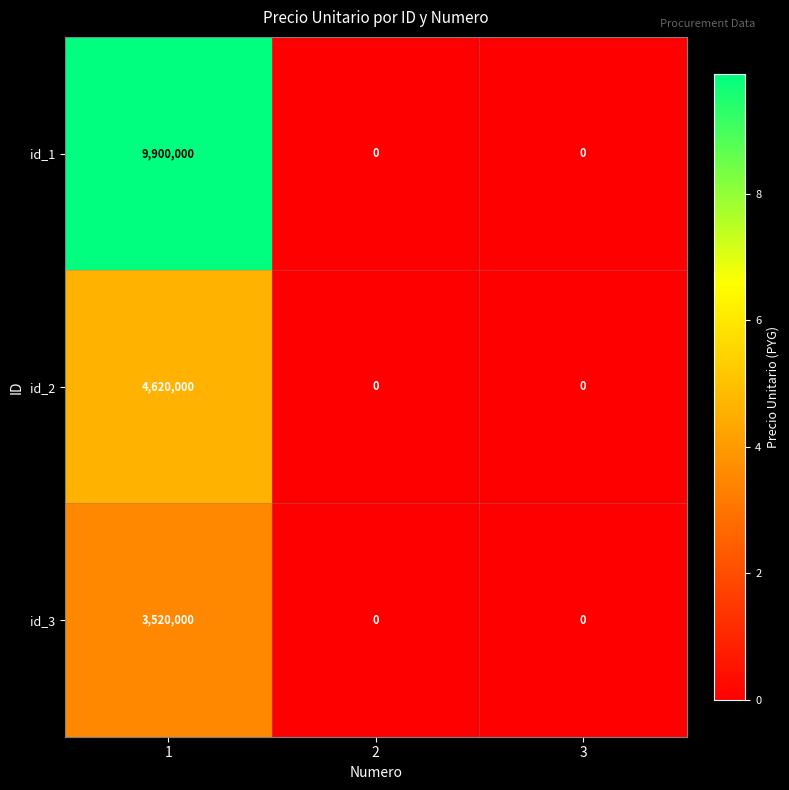

True or false: id_1 has a value of 14866734 at 1.

False